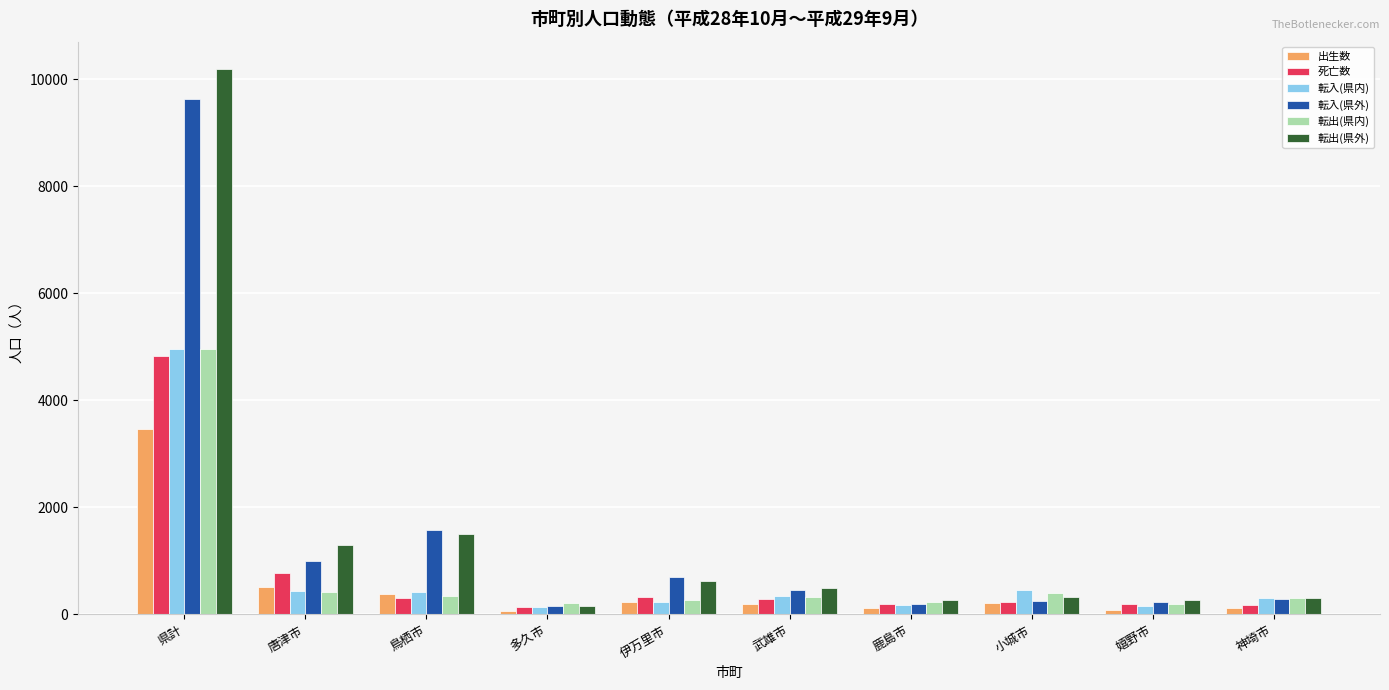

What is the average value of the 死亡数 series?

747